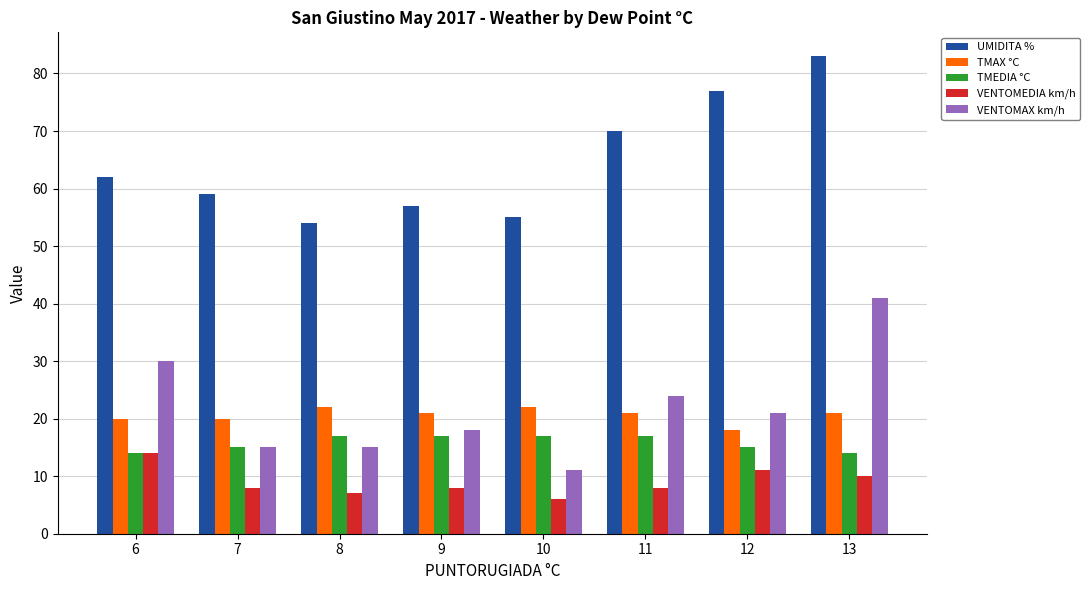

Which label corresponds to the smallest value in the chart?

10